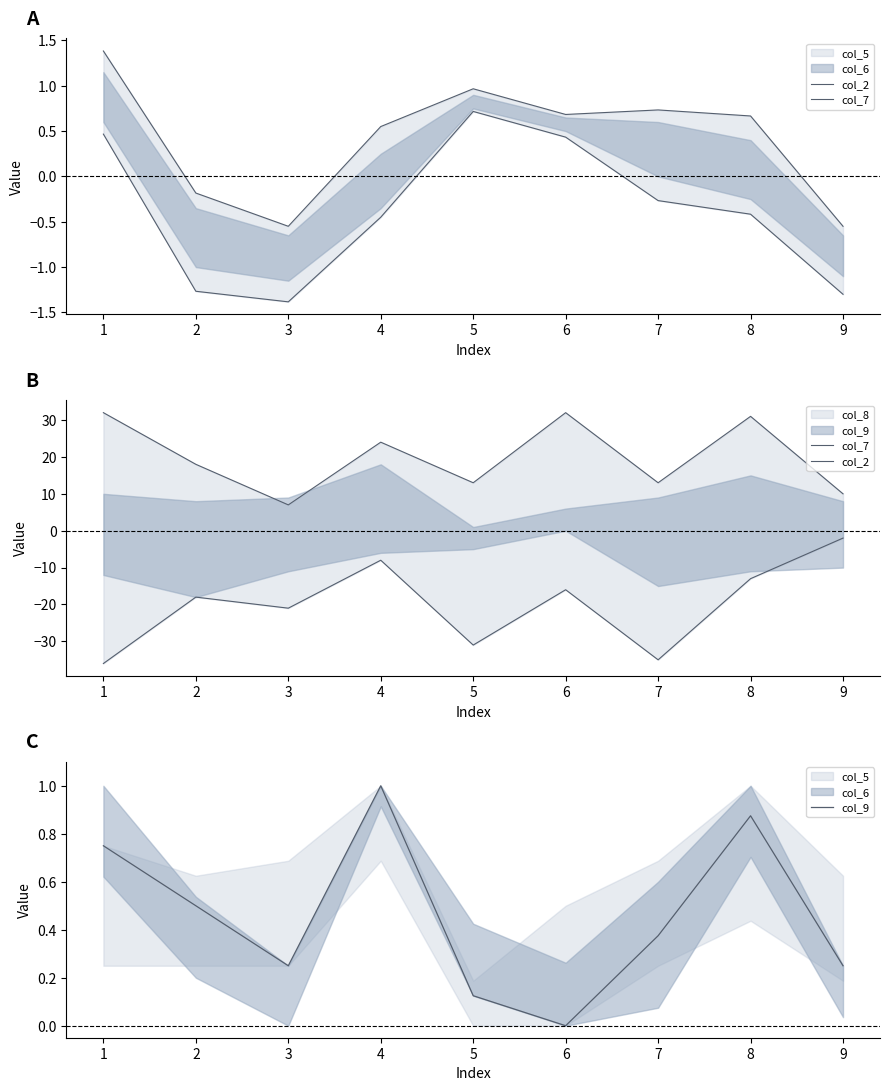

Does the chart display data point markers on the line(s)?

No